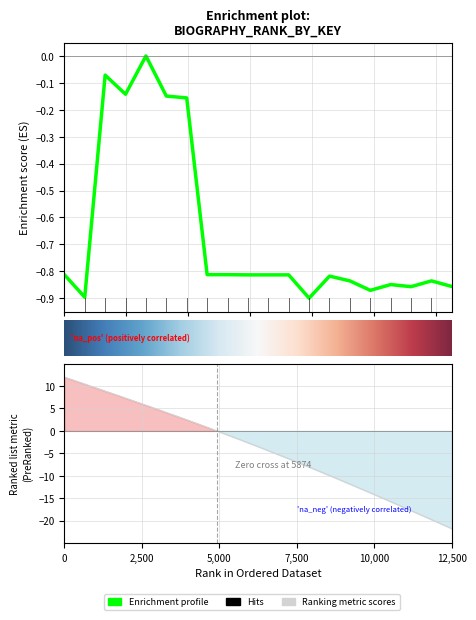

Does the chart have visible grid lines?

Yes